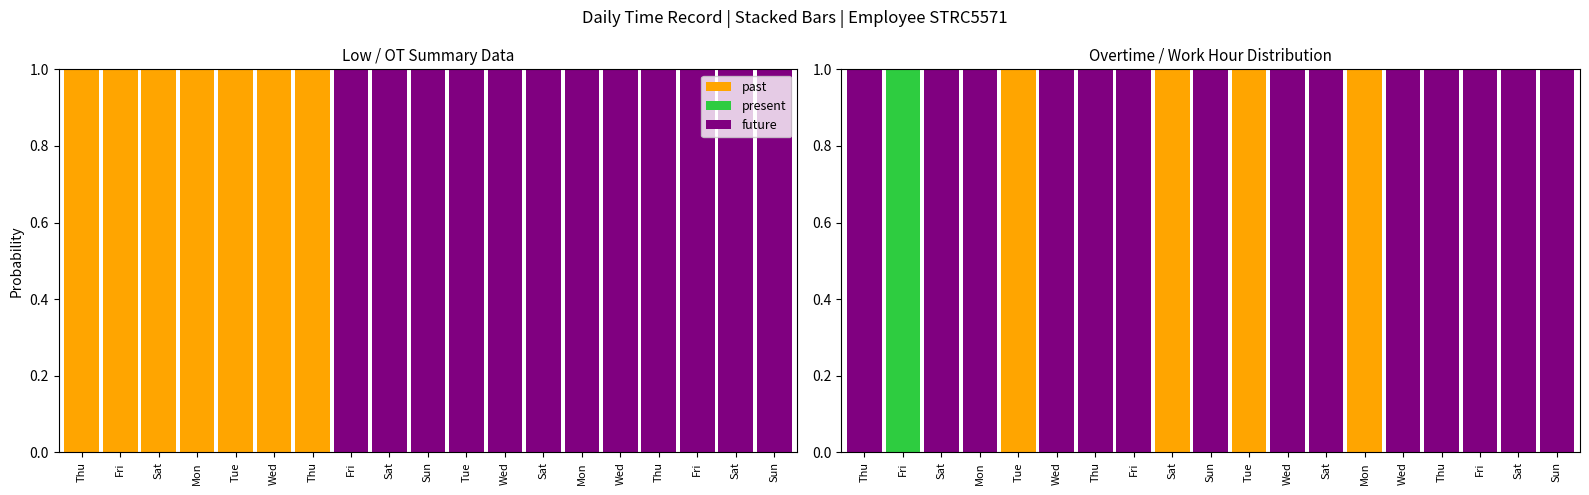

What is the label of the 3rd bar from the left?

Sat